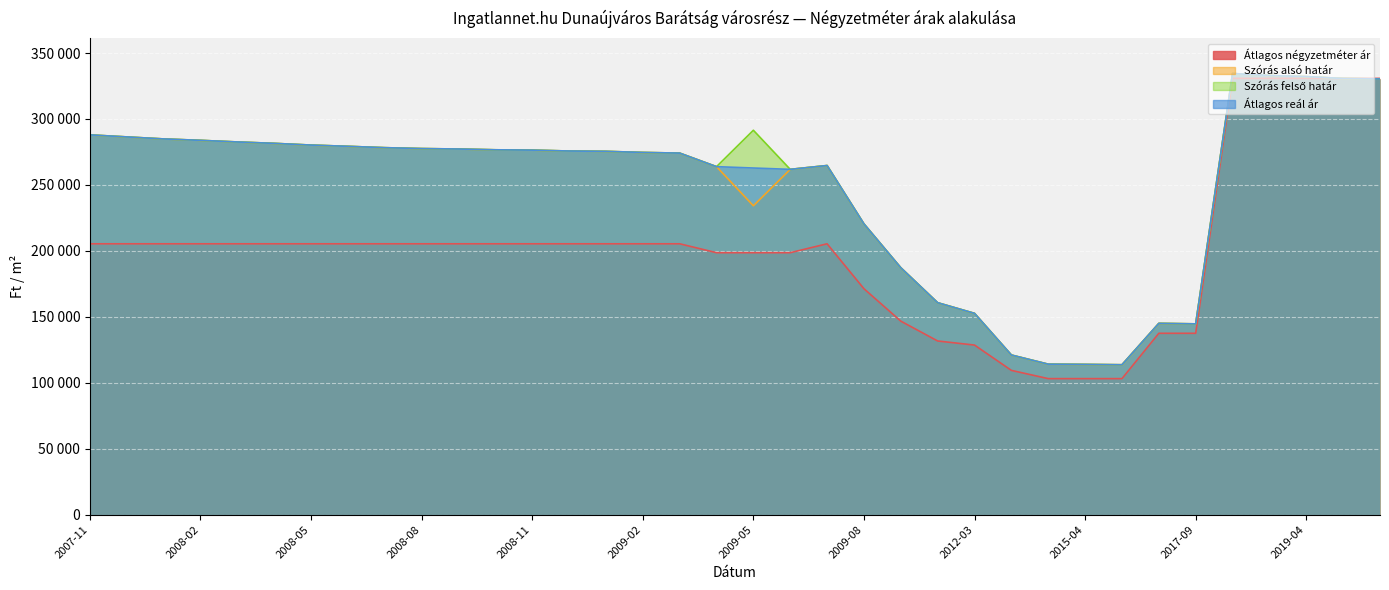

How many interior local valleys does the Átlagos reál ár series have?

3